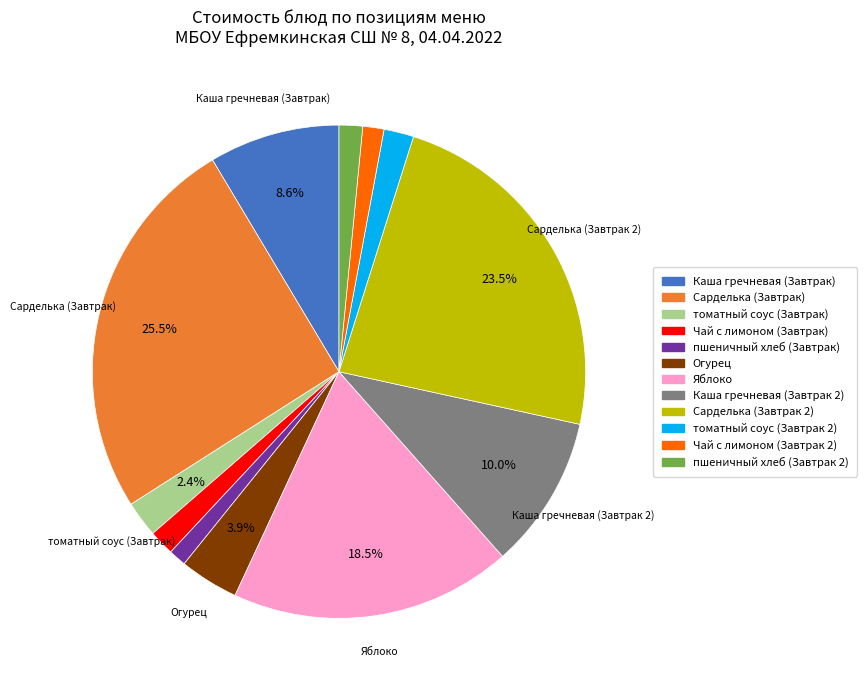

What percentage is the Каша гречневая (Завтрак) slice, to the nearest percent?

9%